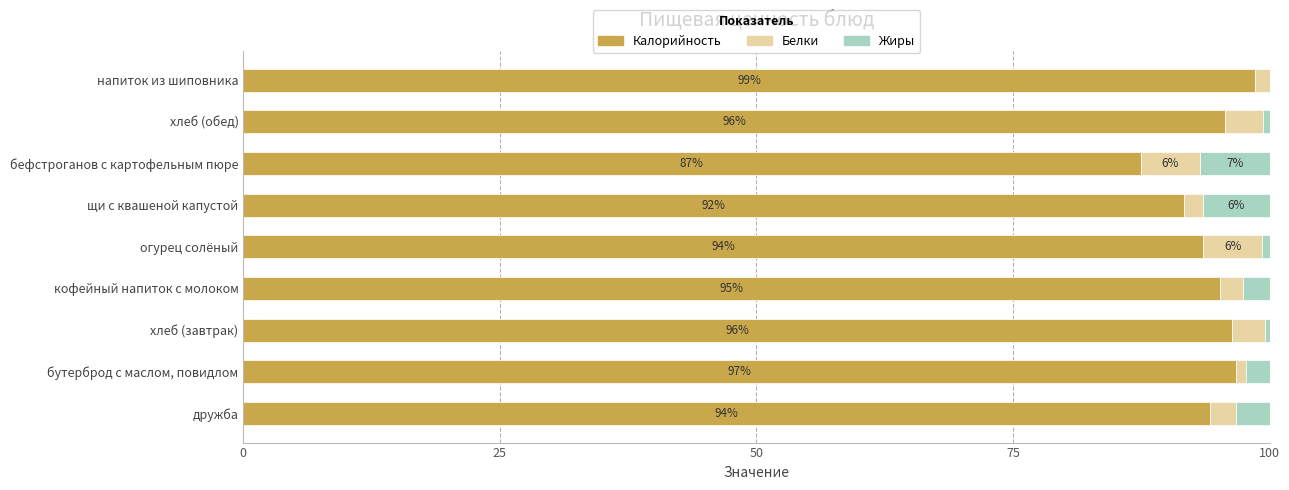

What is the highest value of the Калорийность series?

98.6